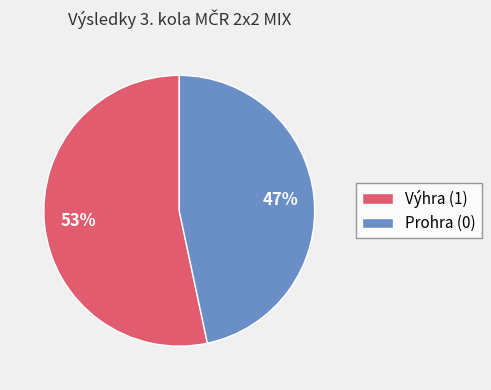

How many segments does this pie chart have?

2